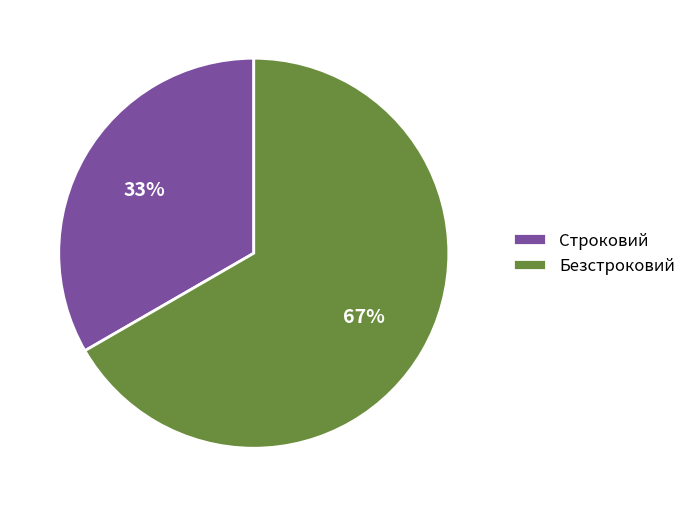

To the nearest percent, what is the combined percentage of Строковий and Безстроковий?

100%